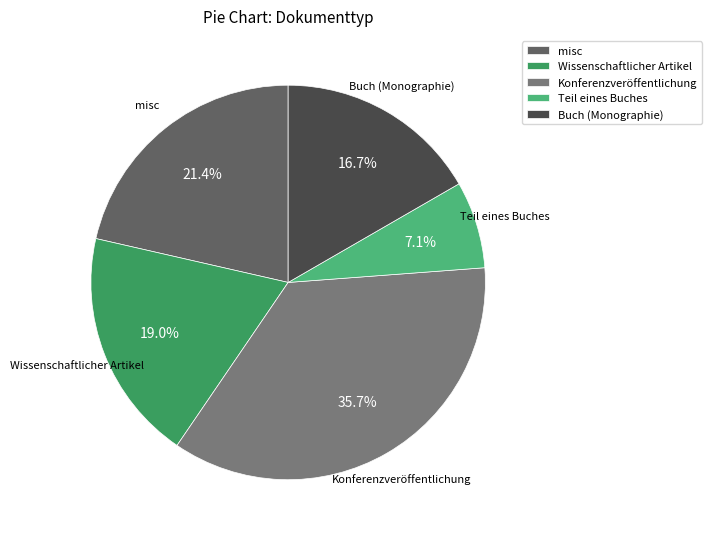

To the nearest percent, what percentage of the pie is Teil eines Buches?

7%